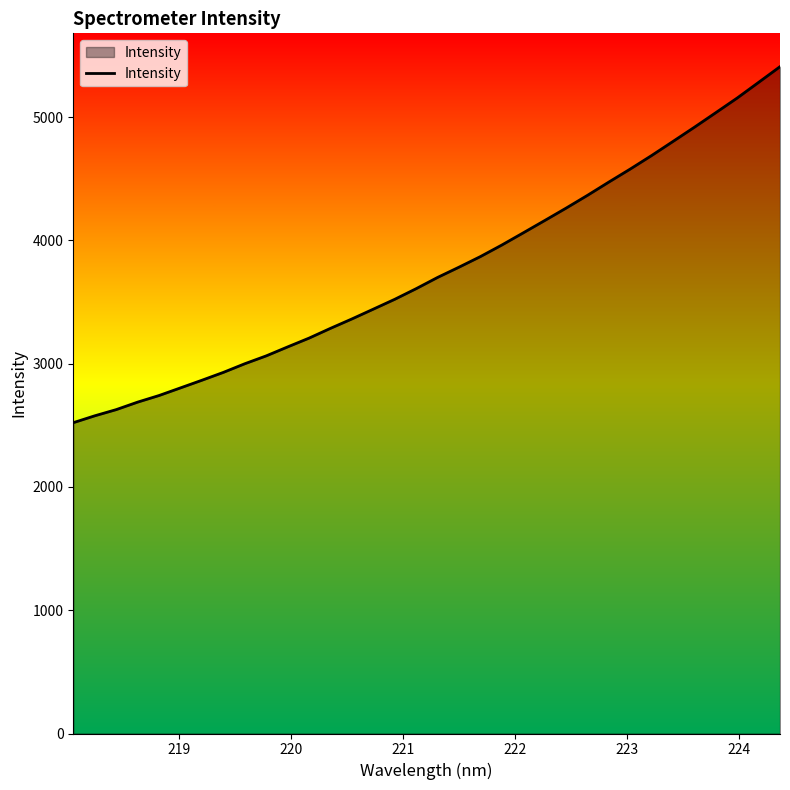

What is the difference between the second highest and second lowest values?

2705.4